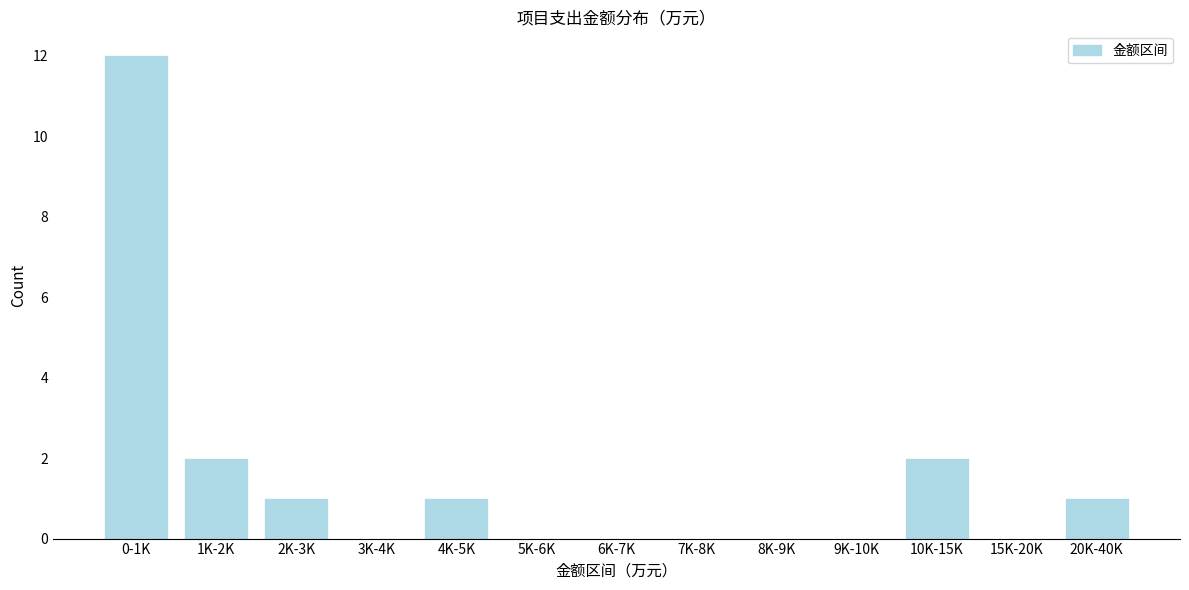

Reading left to right, transcribe all the data shown in this chart.

0-1K=12	1K-2K=2	2K-3K=1	3K-4K=0	4K-5K=1	5K-6K=0	6K-7K=0	7K-8K=0	8K-9K=0	9K-10K=0	10K-15K=2	15K-20K=0	20K-40K=1